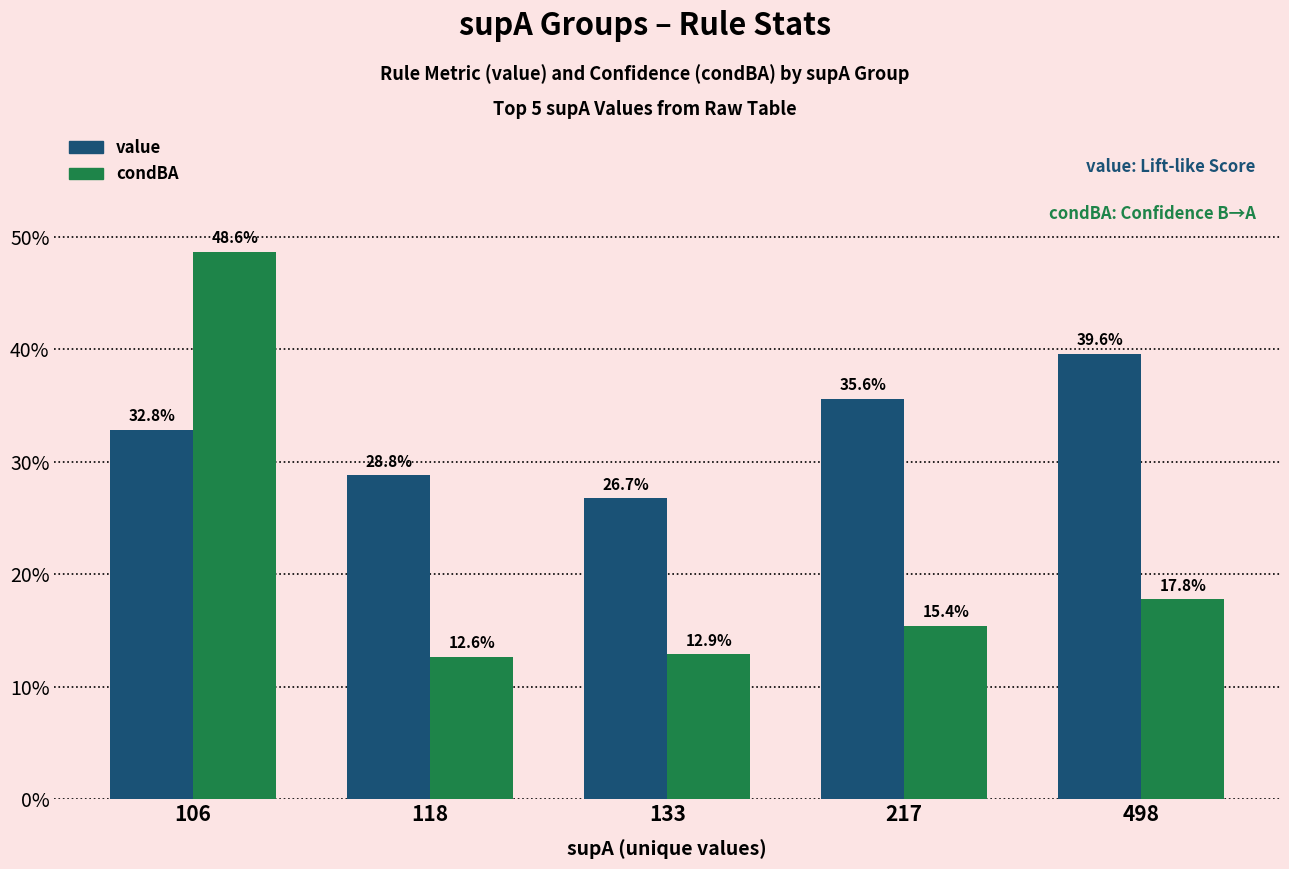

At which label is value closest to 0?

133